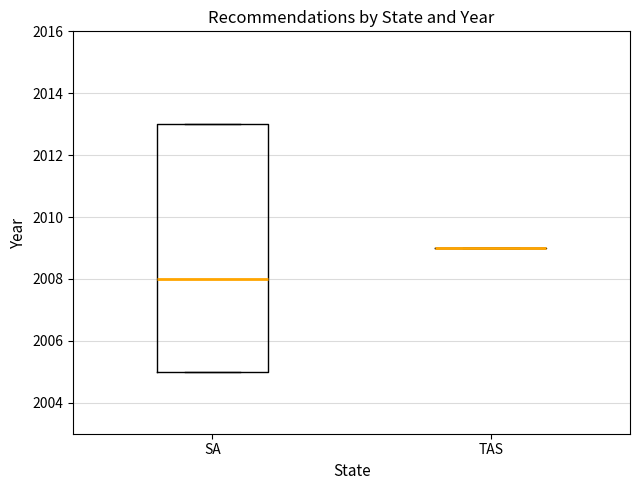

Reading left to right, transcribe this box plot: for each box, give where its median line is, the range the box spans, and where its two whiskers end, as read against the y-axis. The values are not printed on the chart, so give them approximately, as read against the axis.

SA: median 2008, box 2005 to 2013, whiskers 2005 to 2013
TAS: box collapsed to a line at 2009, whiskers 2009 to 2009